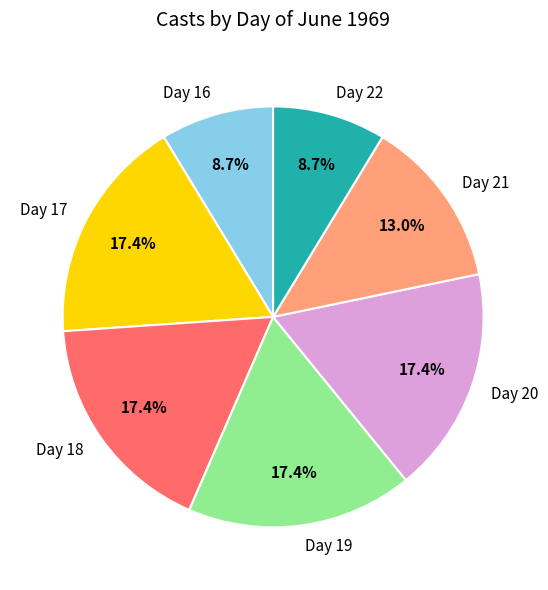

To the nearest percent, what is the average slice percentage?

14%